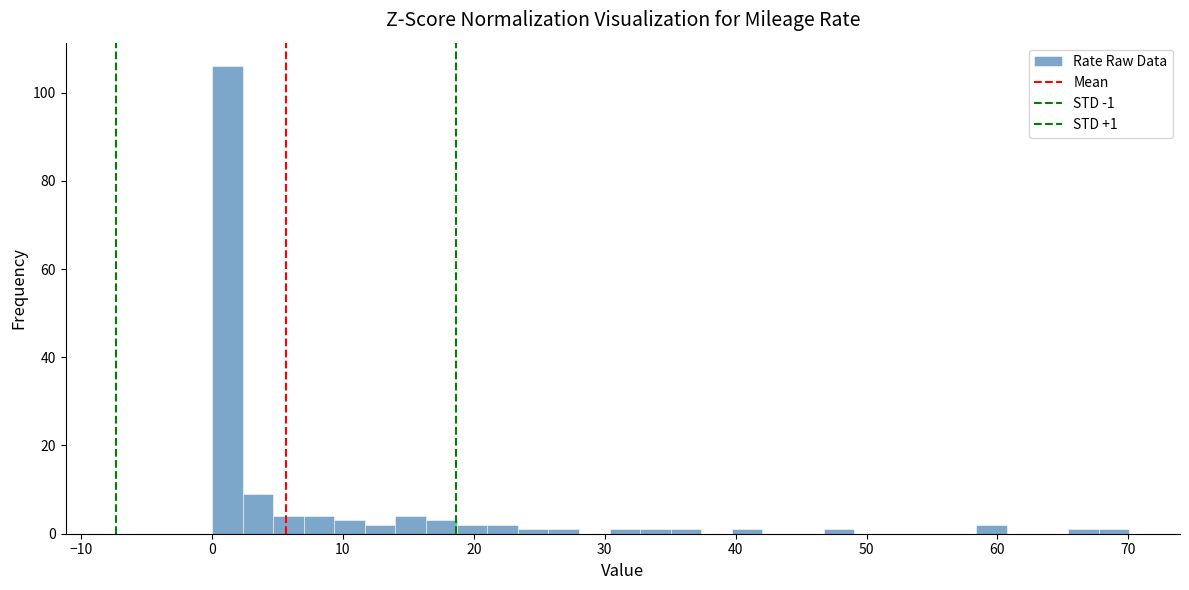

Read against the x-axis, roughly where is the centre of the tallest bar?

1